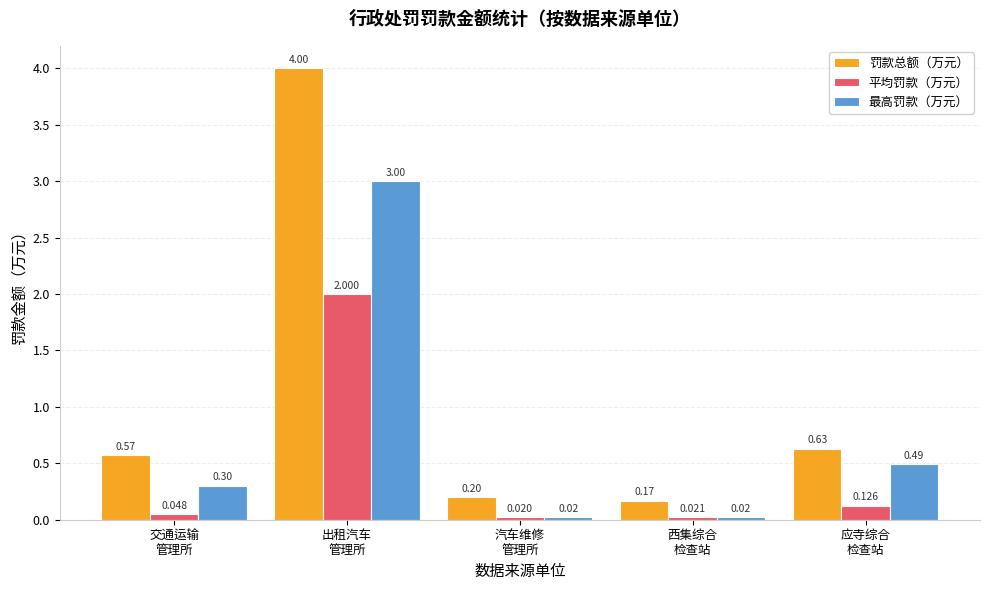

At how many categories does at least one series exceed 0?

5